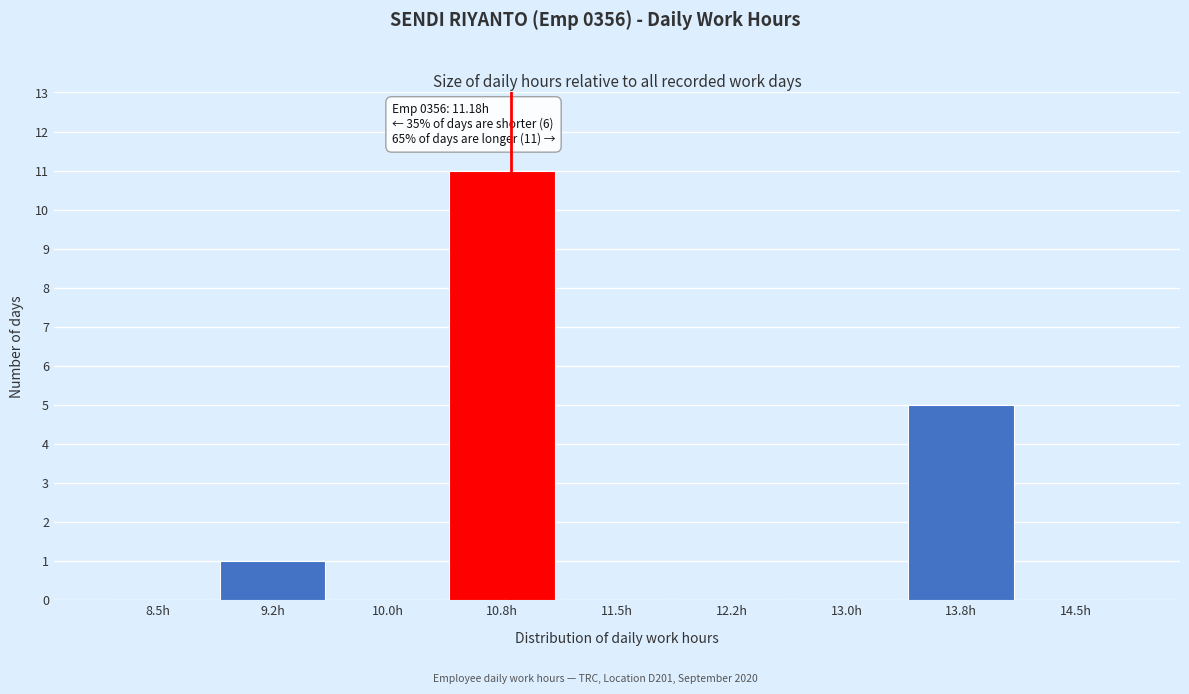

Reading right to left, extract all data points from this chart.

14.5h=0	13.8h=5	13.0h=0	12.2h=0	11.5h=0	10.8h=11	10.0h=0	9.2h=1	8.5h=0